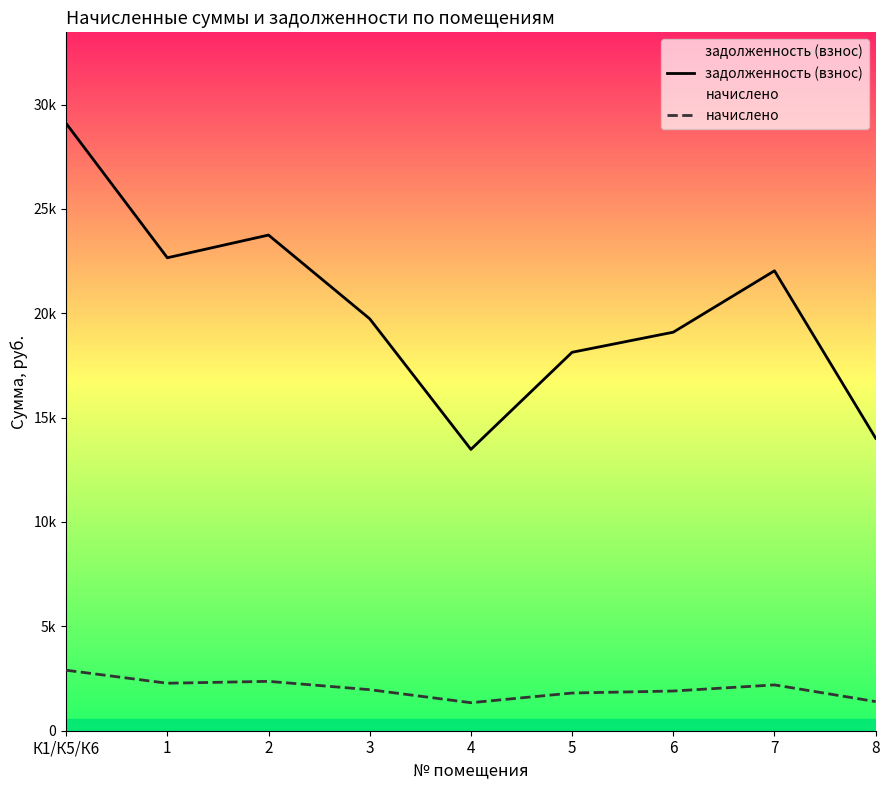

What is the difference between the highest and lowest values at 2?

21381.3